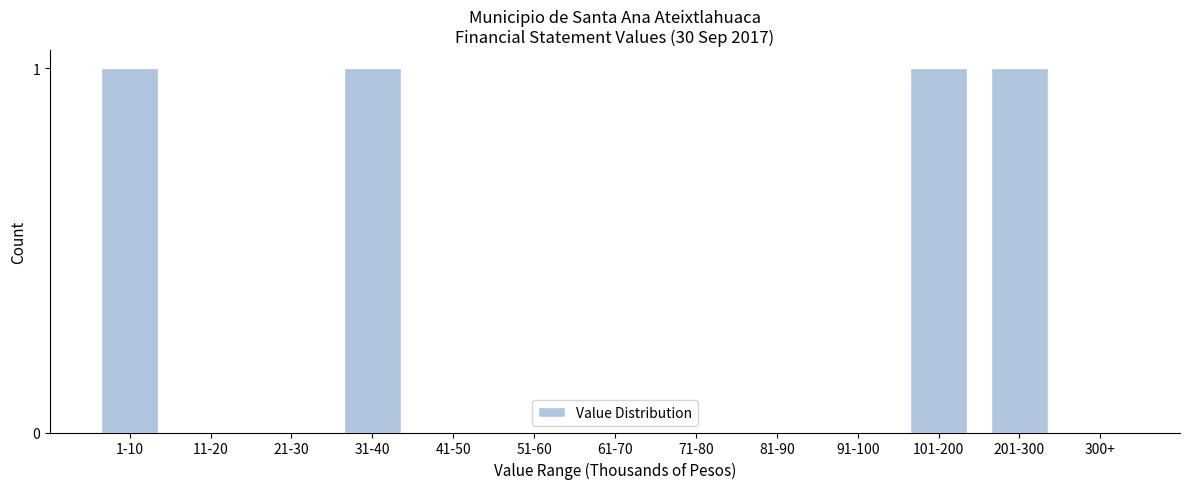

Reading left to right, extract all data points from this chart.

1-10=1	11-20=0	21-30=0	31-40=1	41-50=0	51-60=0	61-70=0	71-80=0	81-90=0	91-100=0	101-200=1	201-300=1	300+=0